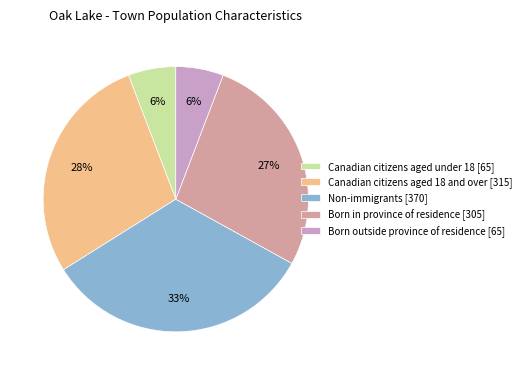

Combined, do Non-immigrants [370] and Canadian citizens aged under 18 [65] account for over 50%?

No